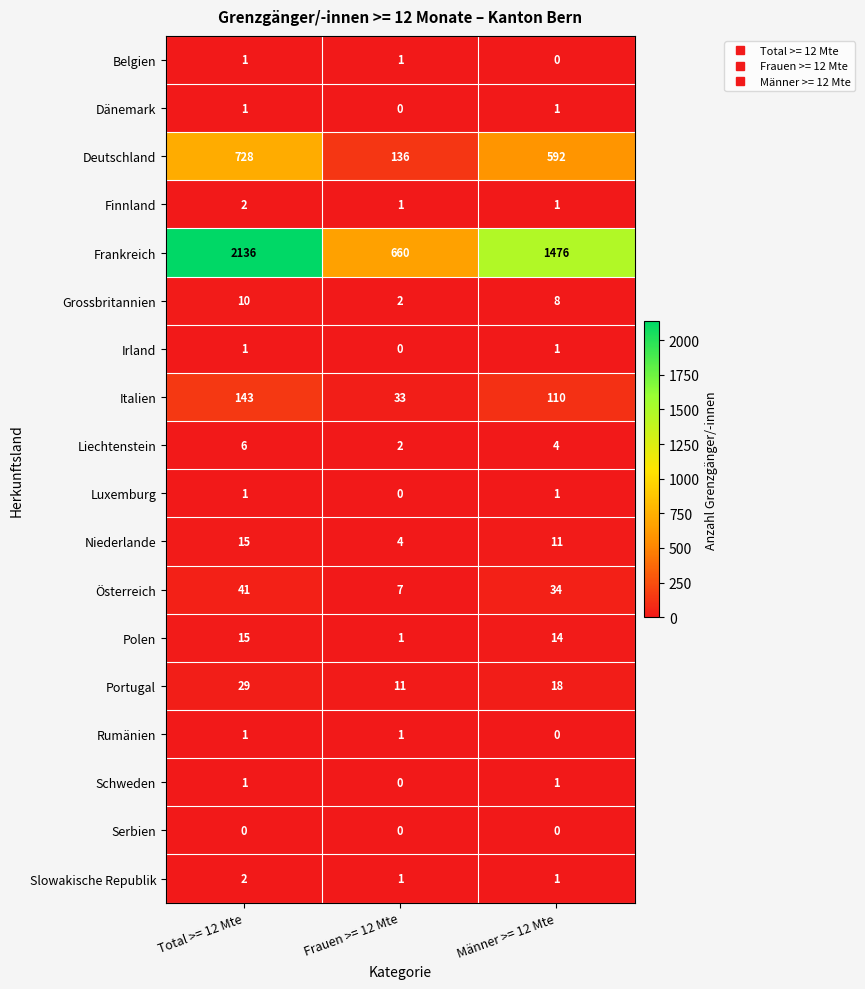

Count the number of data series in this chart.

18